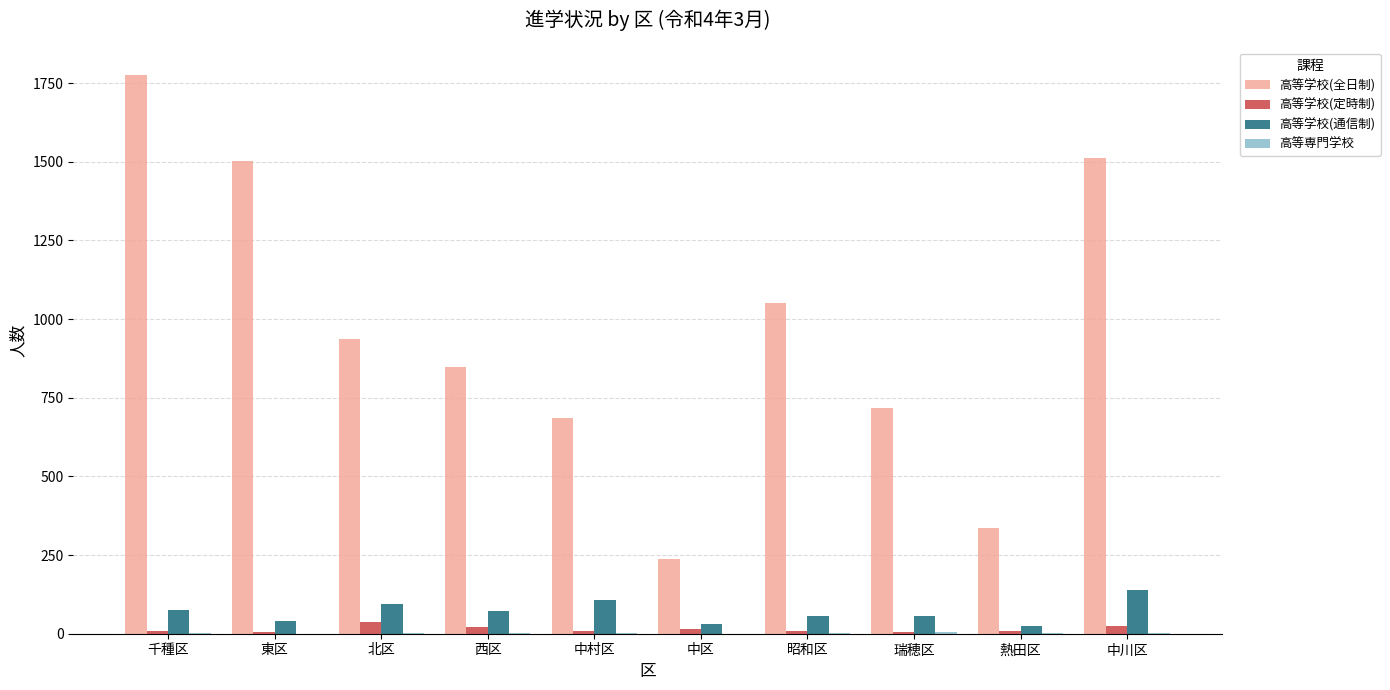

Which series changed the most between 北区 and 瑞穂区?

高等学校(全日制)